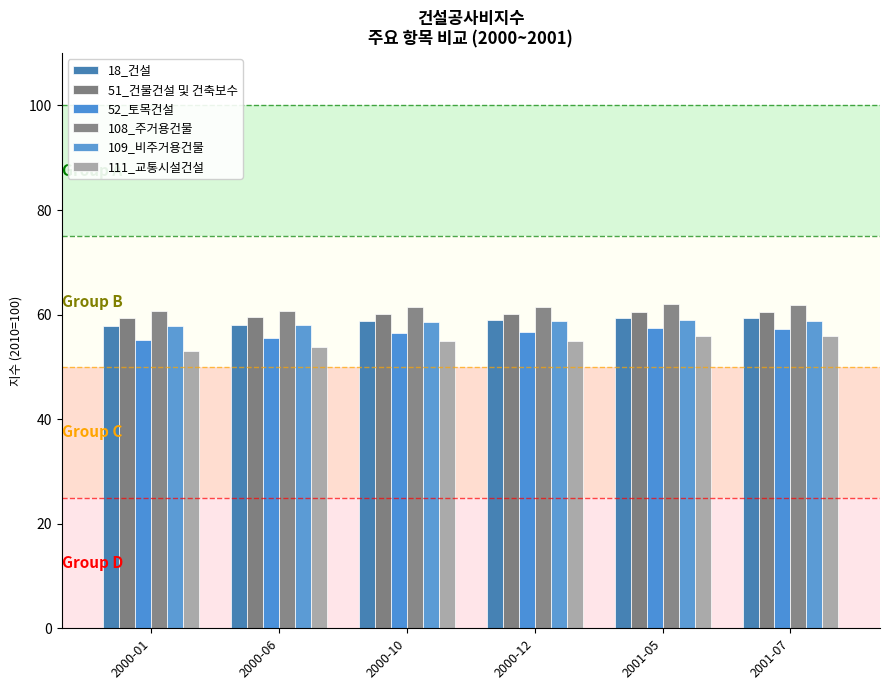

How many distinct data groups are displayed?

6